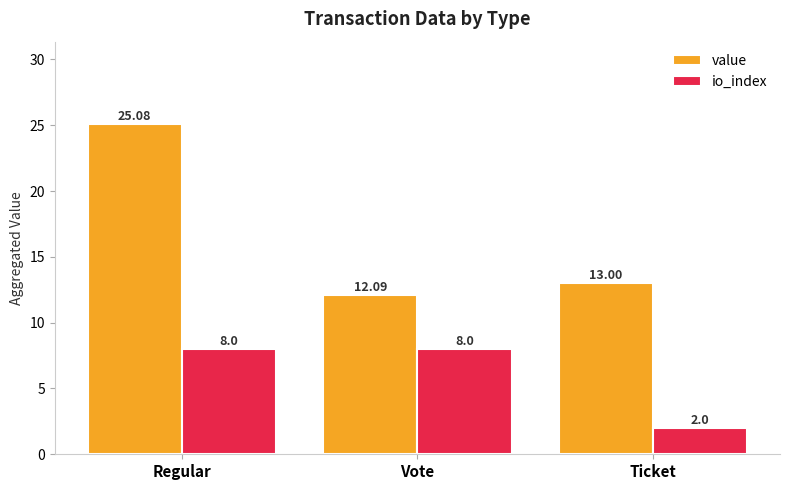

What position from the left is Ticket?

3